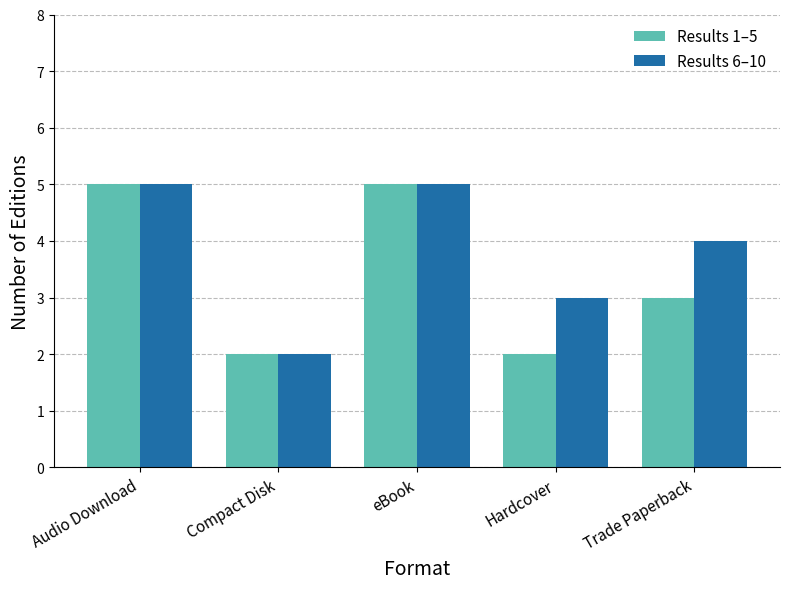

Reading left to right, extract all data points from this chart.

Results 1–5: Audio Download=5	Compact Disk=2	eBook=5	Hardcover=2	Trade Paperback=3
Results 6–10: Audio Download=5	Compact Disk=2	eBook=5	Hardcover=3	Trade Paperback=4